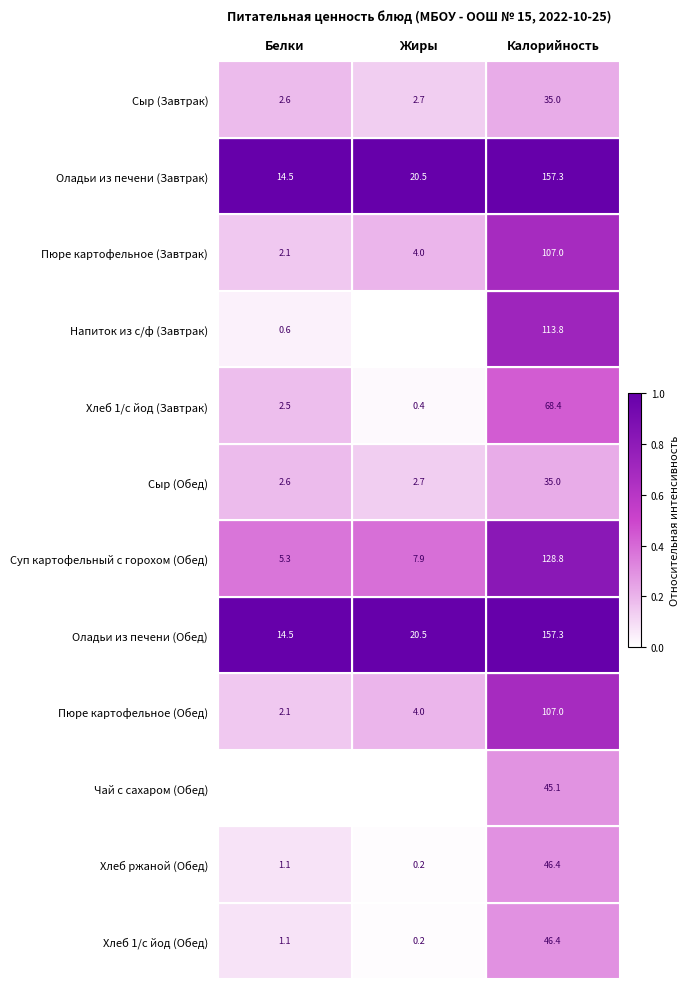

At which label is Пюре картофельное (Завтрак) closest to 54?

Жиры